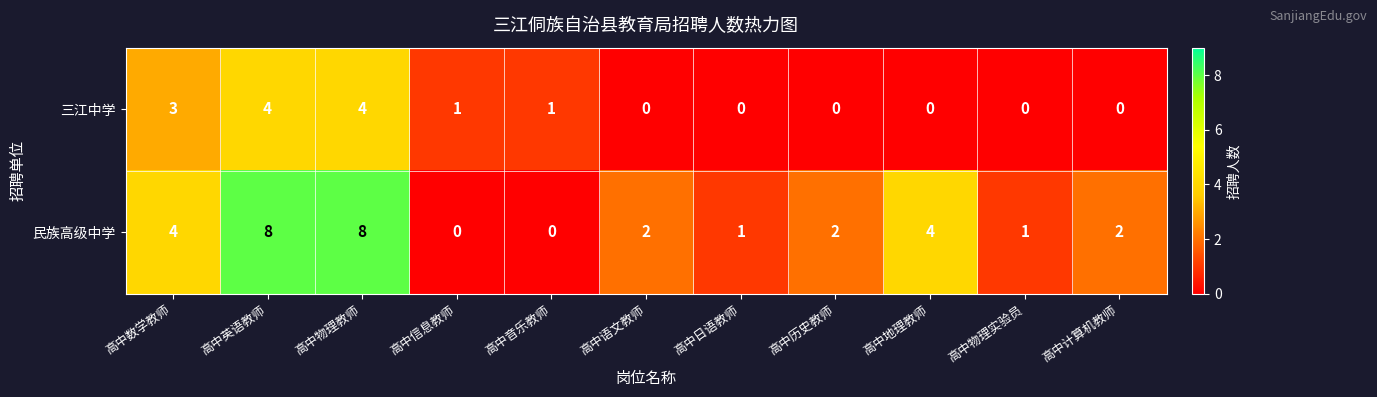

Is it true that 民族高级中学 equals 1 at 高中物理实验员?

True